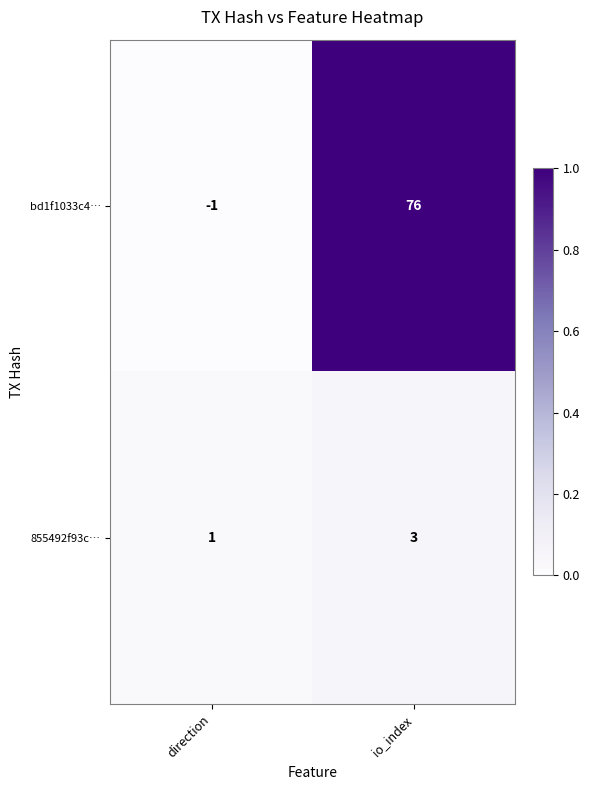

What is the difference between the maximum and minimum values in the bd1f1033c4… series?

77